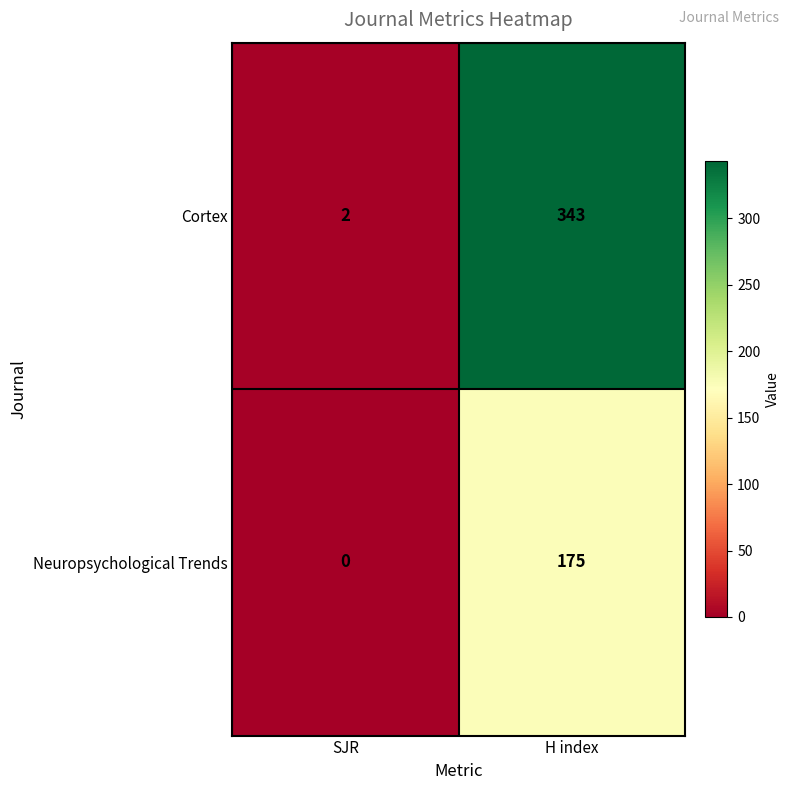

What value does the Neuropsychological Trends series have at H index?

175